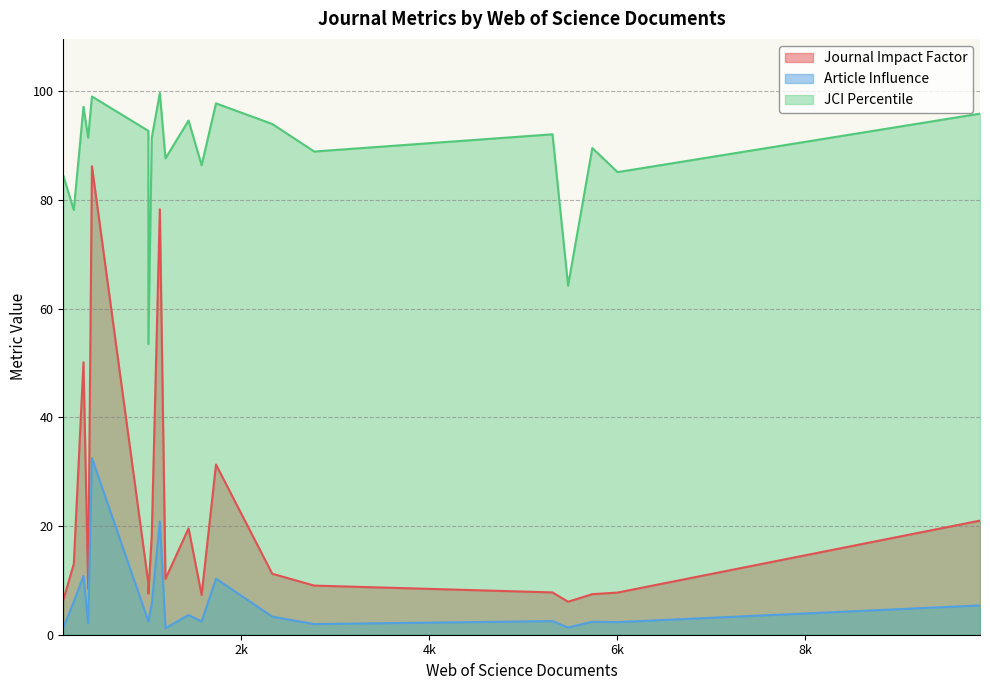

At which category is the sum across all series the highest?

408